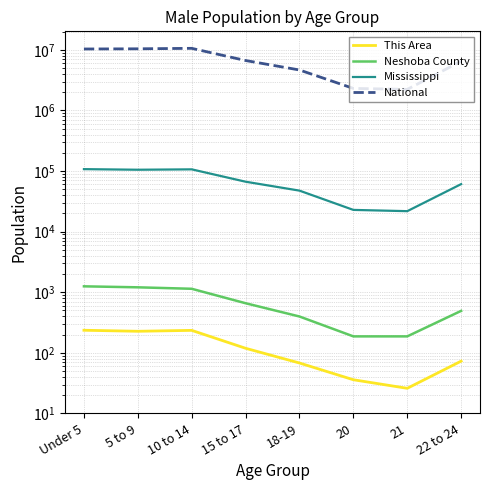

At which label does This Area first exceed 119?

Under 5